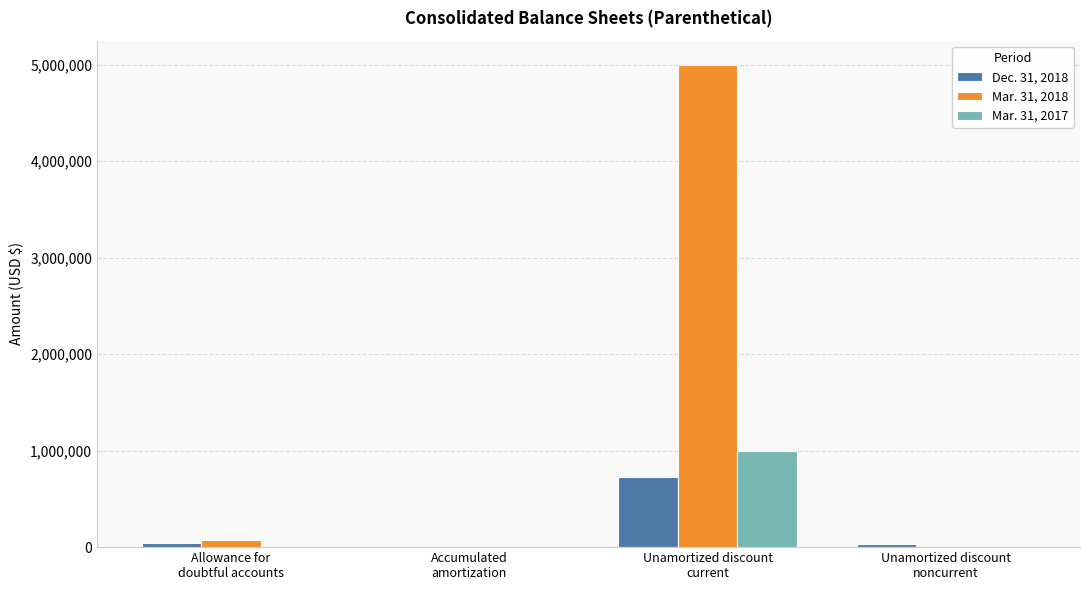

Which series has the largest range (max minus min)?

Mar. 31, 2018